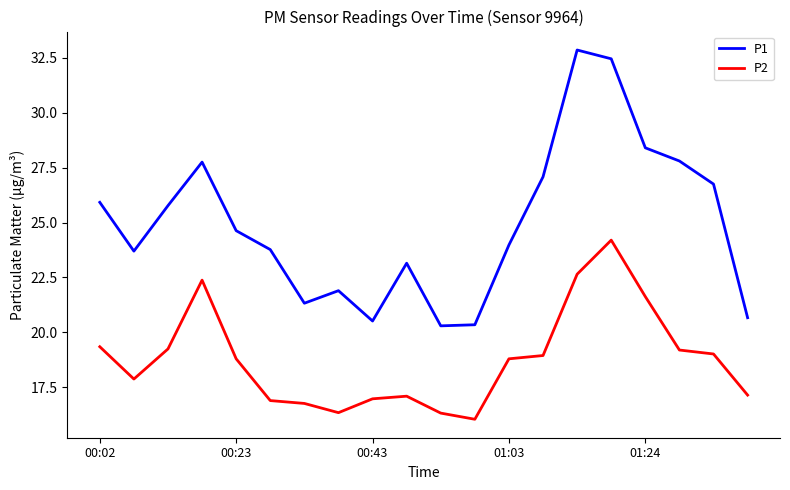

List the series in order of their overall mean, lowest first.

P2, P1